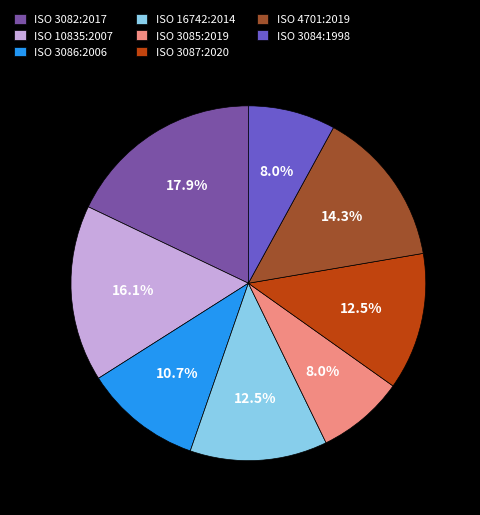

Is the sum of ISO 10835:2007 and ISO 3084:1998 greater than half?

No